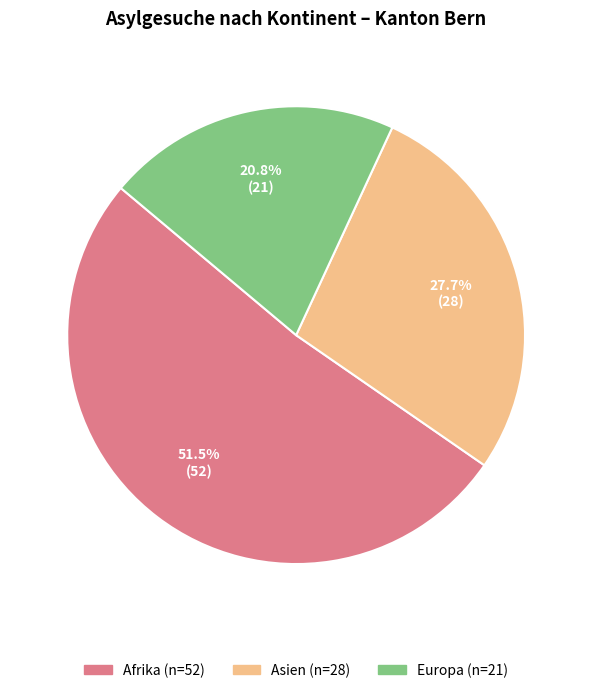

Is there a majority slice in this chart?

Yes